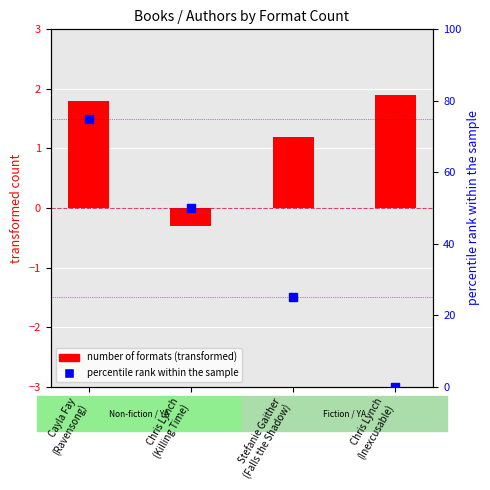

Which series has the widest spread of Y values?

percentile rank within the sample